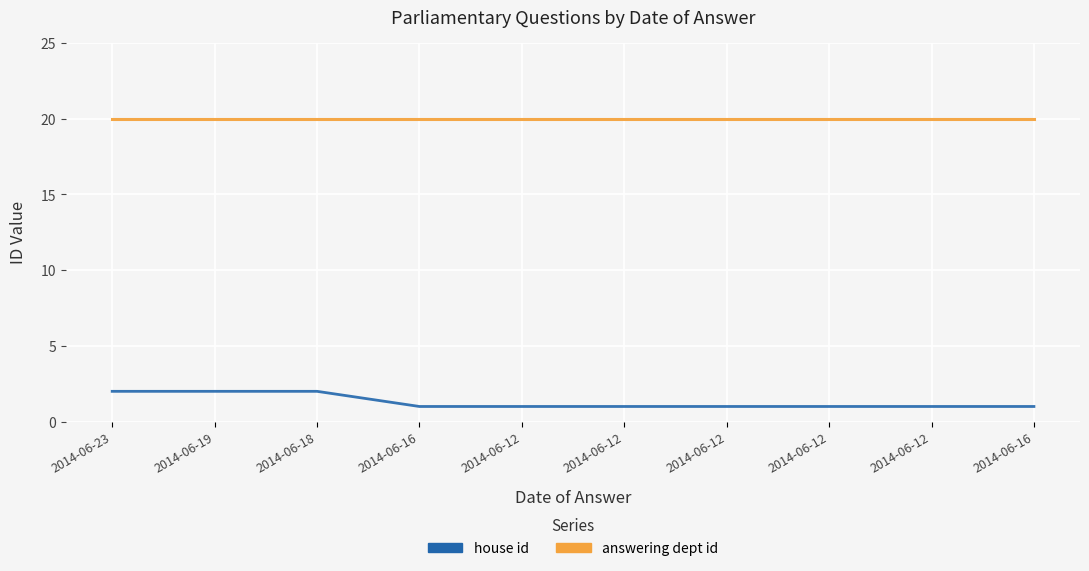

What are all the series names shown in the legend?

house id, answering dept id